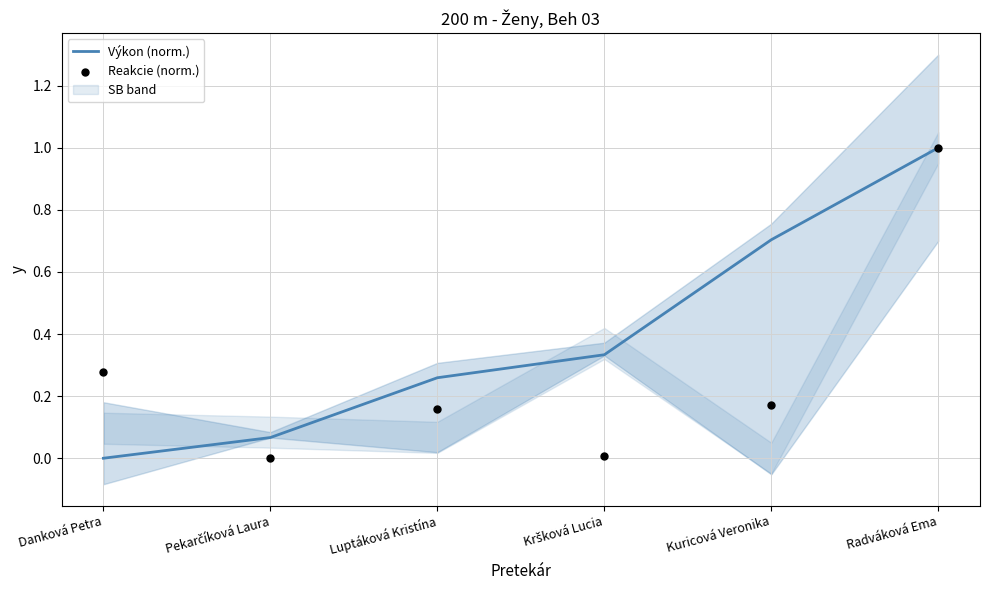

What is the total value across all series at Pekarčíková Laura?

0.1